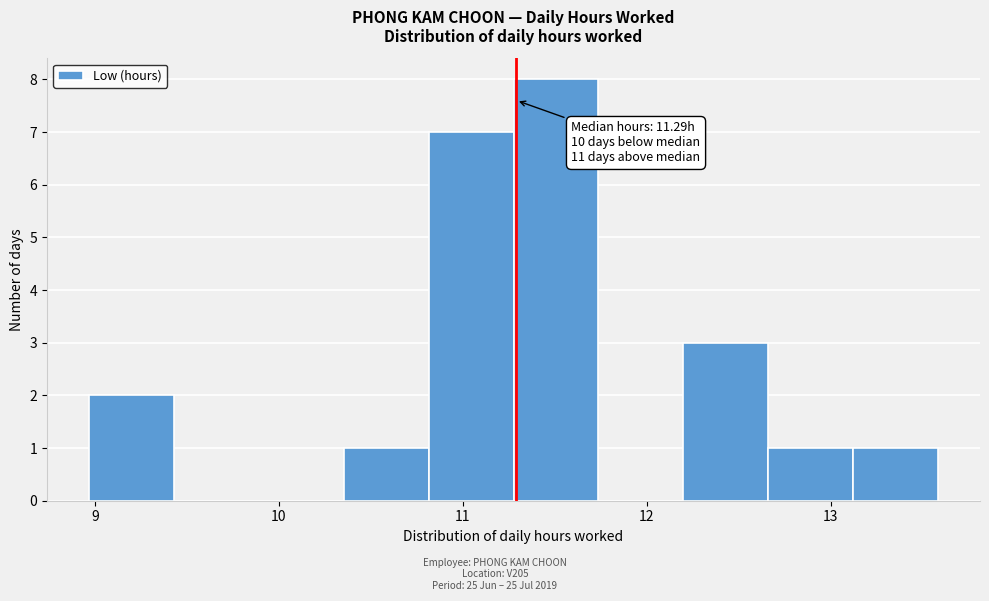

Over which range of the x-axis is the bar tallest?

11.3 to 11.7